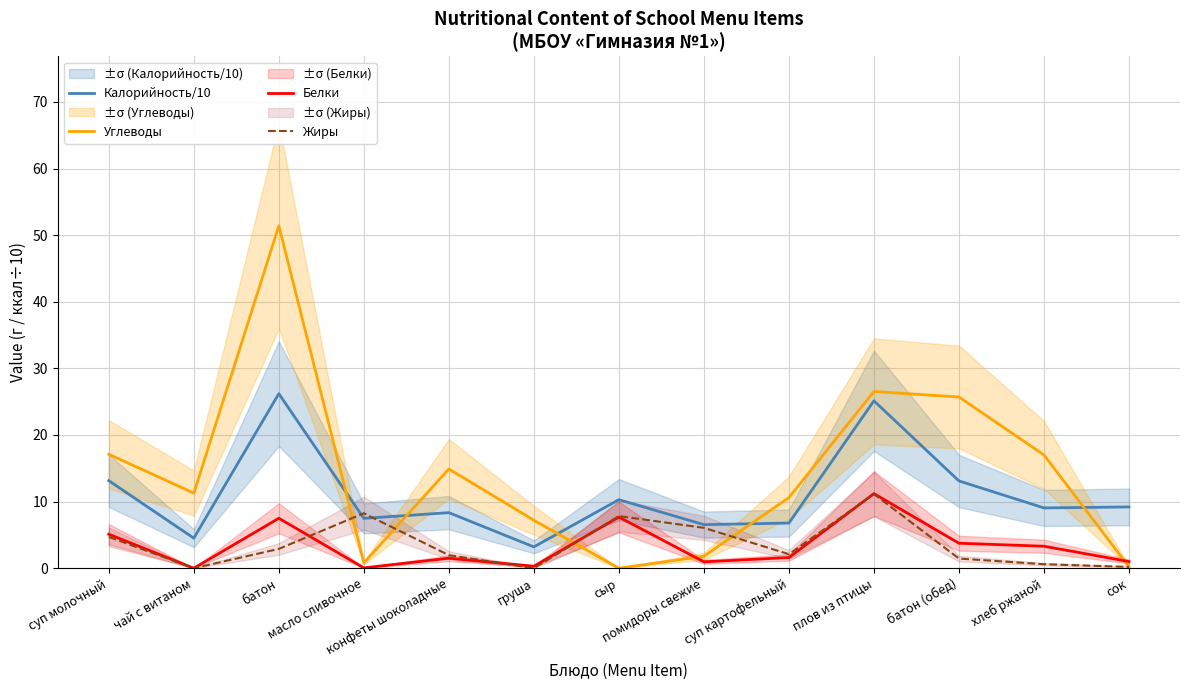

Reading left to right, transcribe all the data shown in this chart.

Калорийность/10: 13.1	4.5	26.2	7.5	8.3	3.2	10.3	6.5	6.8	25.1	13.1	9.1	9.2
Углеводы: 17.1	11.3	51.4	0.8	14.9	7.2	0.0	1.8	10.6	26.5	25.7	17.0	0.2
Белки: 5.1	0.0	7.5	0.1	1.5	0.3	7.7	1.0	1.6	11.2	3.8	3.3	1.0
Жиры: 4.7	0.0	2.9	8.2	2.0	0.0	7.8	6.1	2.1	11.1	1.4	0.6	0.2